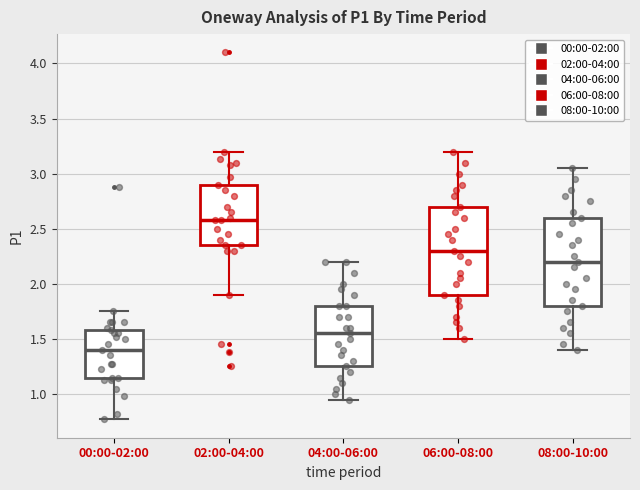

Reading left to right, transcribe this box plot: for each box, give where its median line is, the range the box spans, and where its two whiskers end, as read against the y-axis. The values are not printed on the chart, so give them approximately, as read against the axis.

00:00-02:00: median 1.40, box 1.15 to 1.60, whiskers 0.75 to 1.75
02:00-04:00: median 2.60, box 2.35 to 2.90, whiskers 1.90 to 3.20
04:00-06:00: median 1.55, box 1.25 to 1.80, whiskers 0.95 to 2.20
06:00-08:00: median 2.30, box 1.90 to 2.70, whiskers 1.50 to 3.20
08:00-10:00: median 2.20, box 1.80 to 2.60, whiskers 1.40 to 3.05